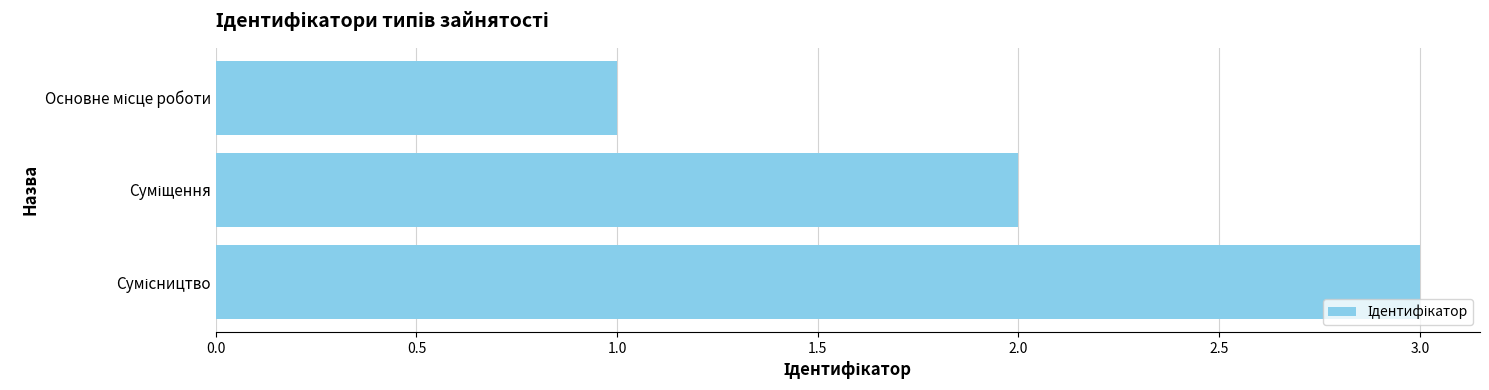

What is the maximum value shown in the chart?

3